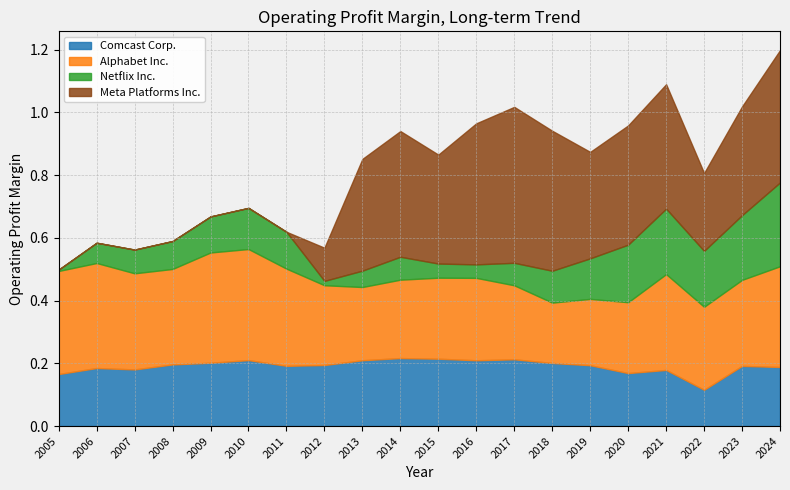

What are all the series names shown in the legend?

Comcast Corp., Alphabet Inc., Netflix Inc., Meta Platforms Inc.